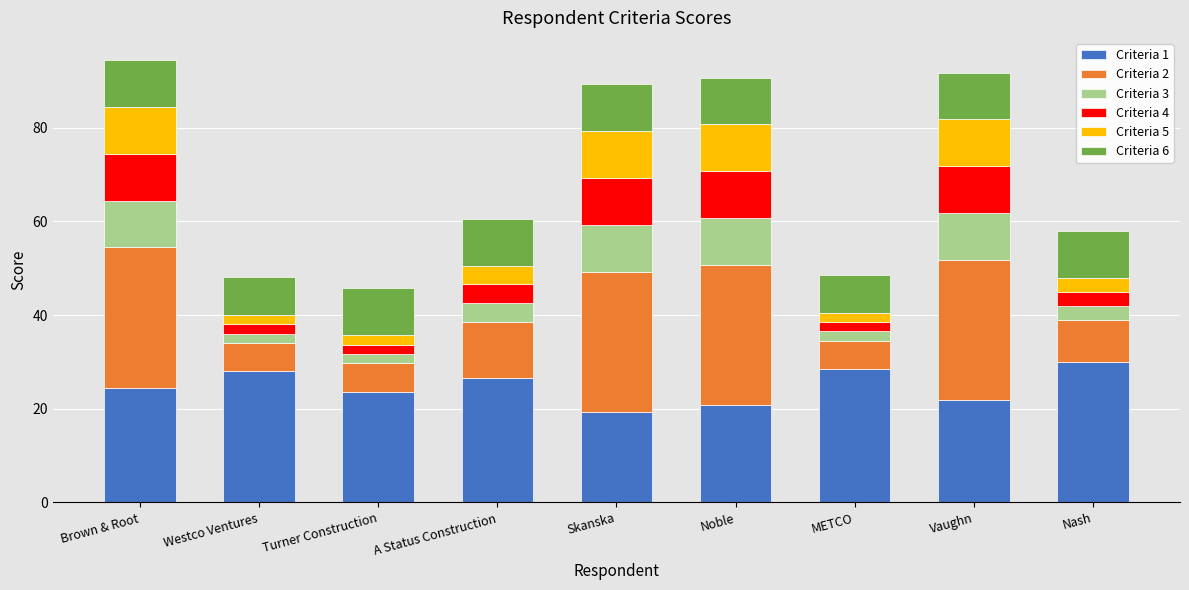

How many bars are there in total?

9